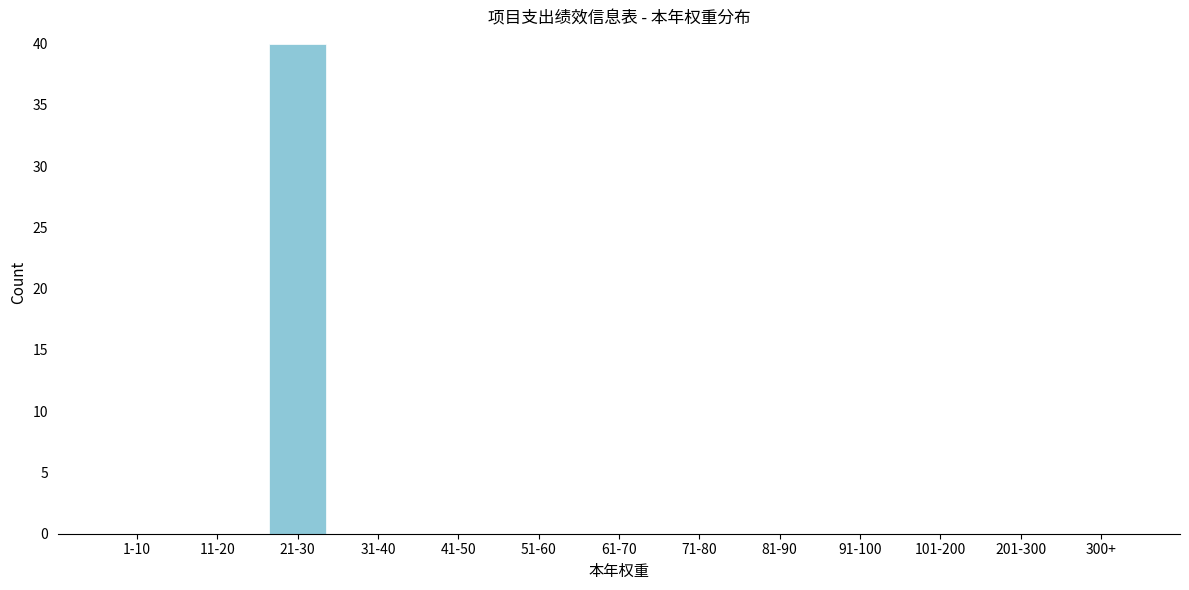

Reading left to right, extract all data points from this chart.

1-10=0	11-20=0	21-30=40	31-40=0	41-50=0	51-60=0	61-70=0	71-80=0	81-90=0	91-100=0	101-200=0	201-300=0	300+=0